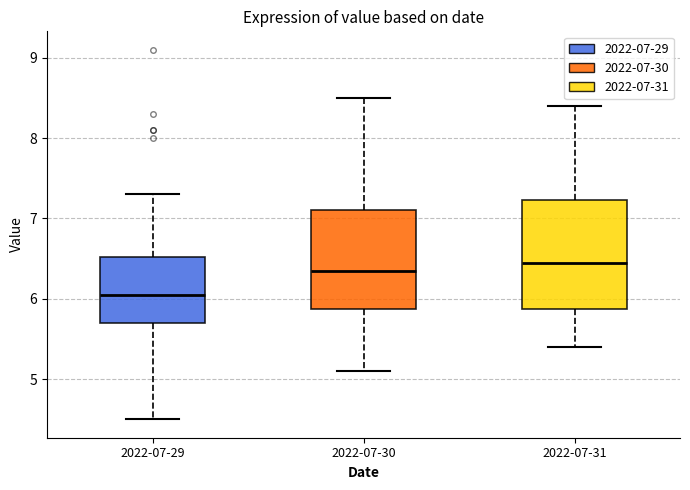

Which box is the tallest, from its lower edge to its upper edge?

2022-07-31